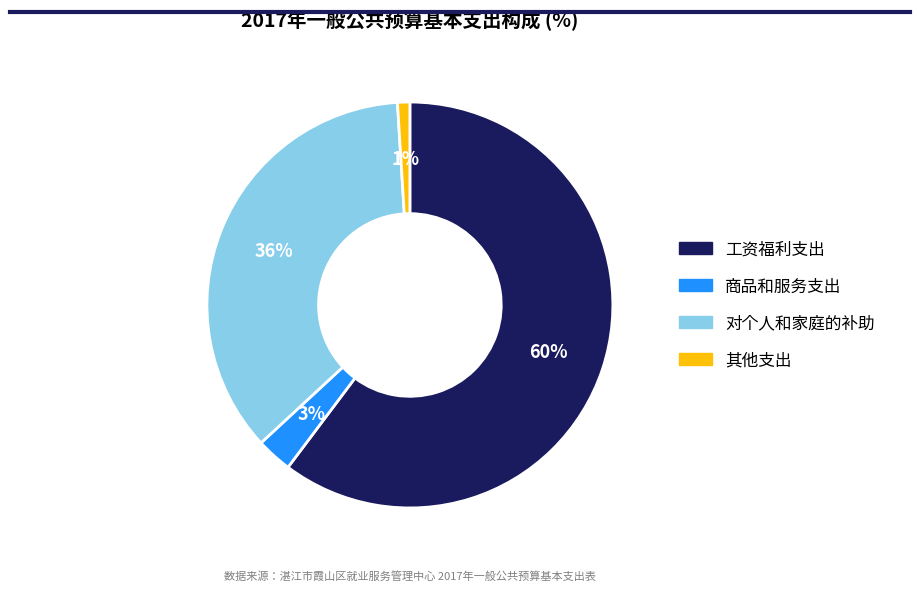

Which slice represents more than half of the pie?

工资福利支出